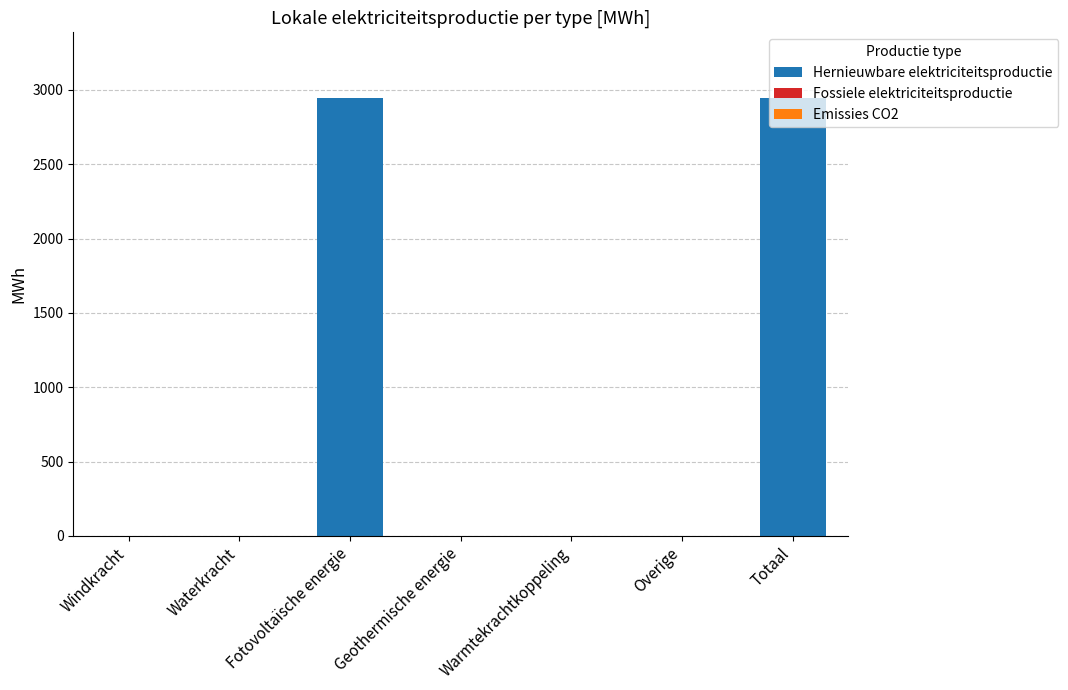

What is the greatest value displayed?

2944.9